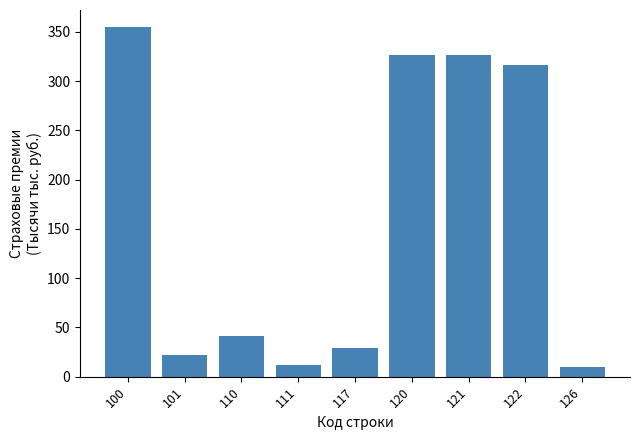

What is the difference between the maximum and minimum values?

344.2